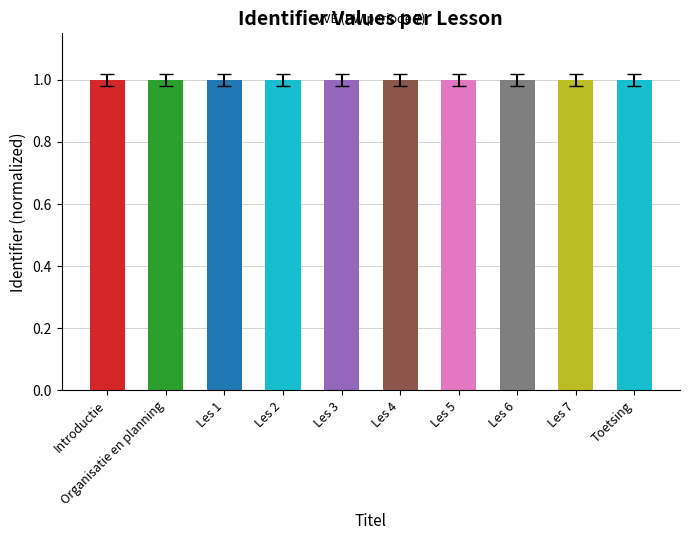

What is the sum of the values at Organisatie en planning and Toetsing?

2.0